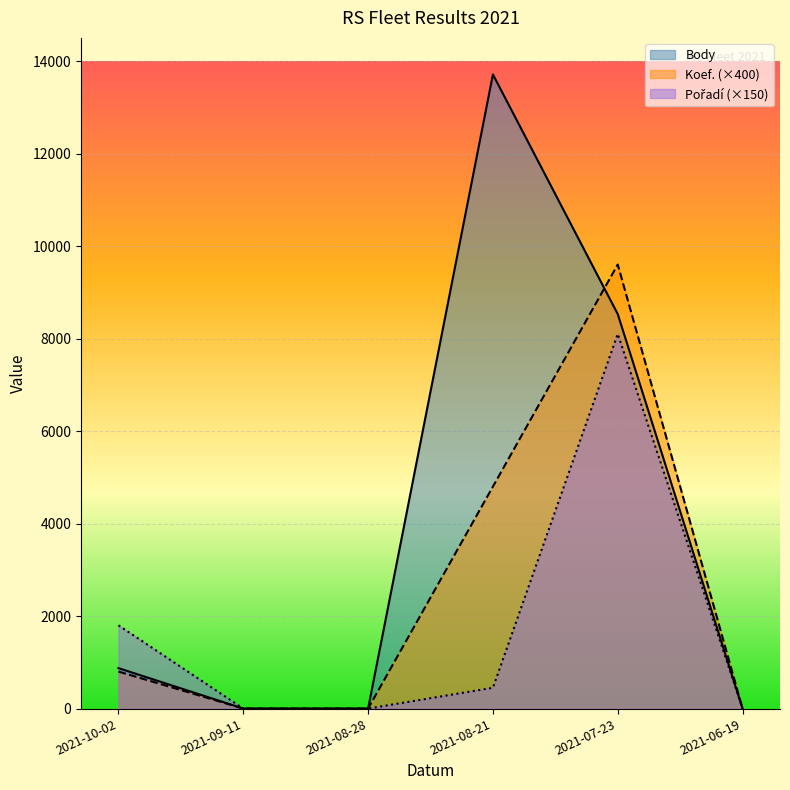

True or false: Pořadí has more than 2 interior local peaks.

False